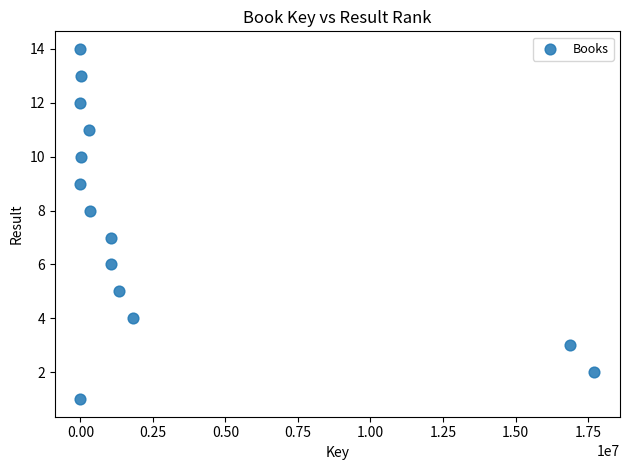

What is the range of X values (max minus min)?

17709770